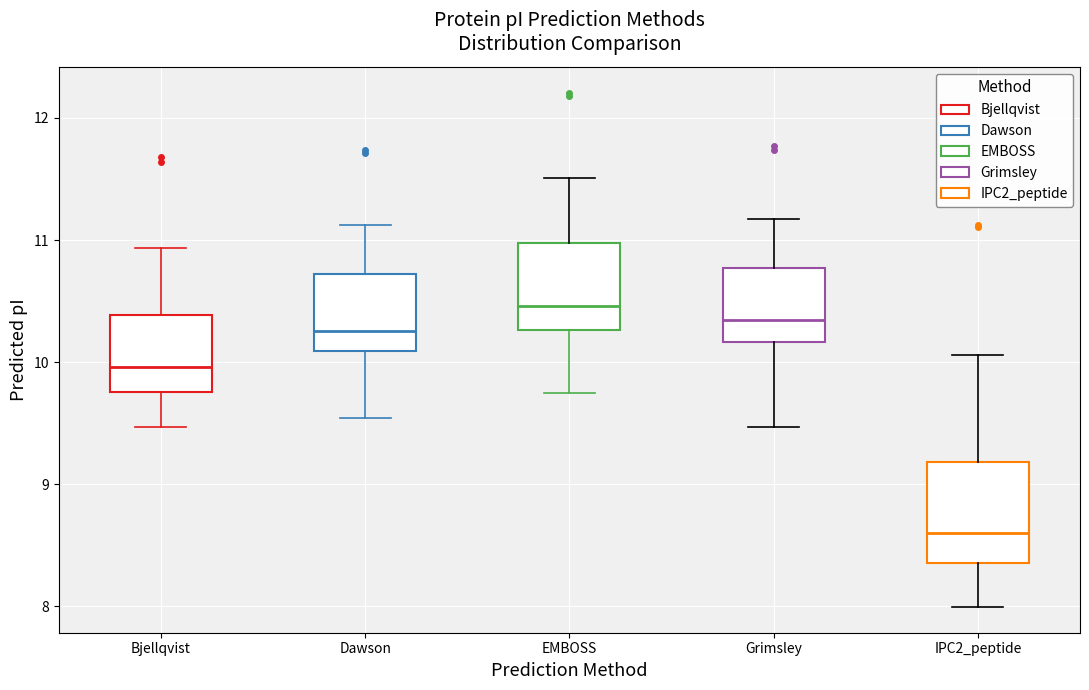

Reading left to right, transcribe this box plot: for each box, give where its median line is, the range the box spans, and where its two whiskers end, as read against the y-axis. The values are not printed on the chart, so give them approximately, as read against the axis.

Bjellqvist: median 10.0, box 9.8 to 10.4, whiskers 9.5 to 10.9
Dawson: median 10.3, box 10.1 to 10.7, whiskers 9.5 to 11.1
EMBOSS: median 10.5, box 10.3 to 11.0, whiskers 9.8 to 11.5
Grimsley: median 10.3, box 10.2 to 10.8, whiskers 9.5 to 11.2
IPC2_peptide: median 8.6, box 8.4 to 9.2, whiskers 8.0 to 10.1